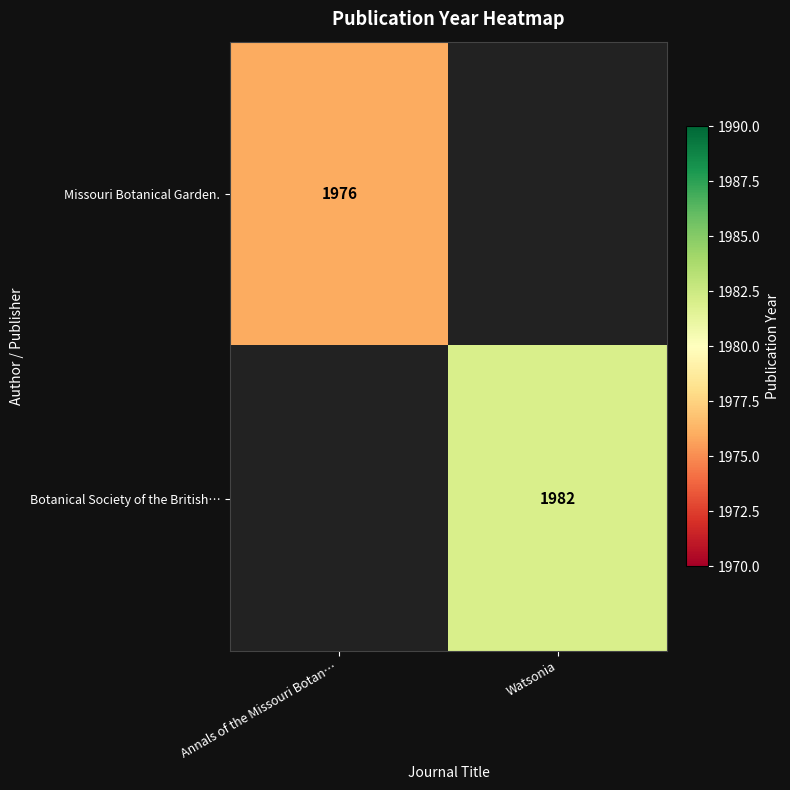

The value of Botanical Society of the British… at Watsonia is 1387. True or false?

False